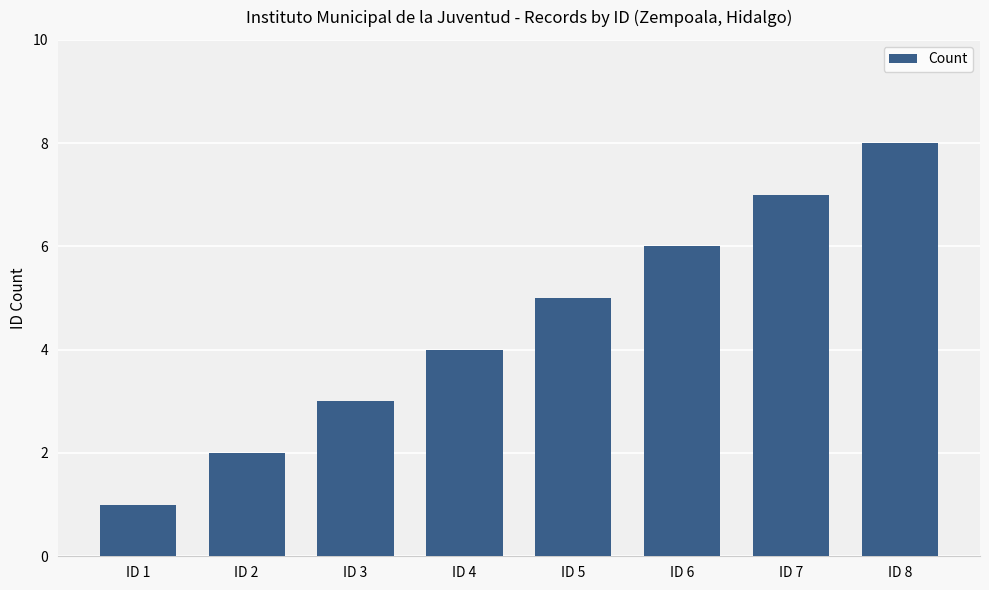

Approximately how many times larger is the value at ID 8 compared to ID 4?

2.0